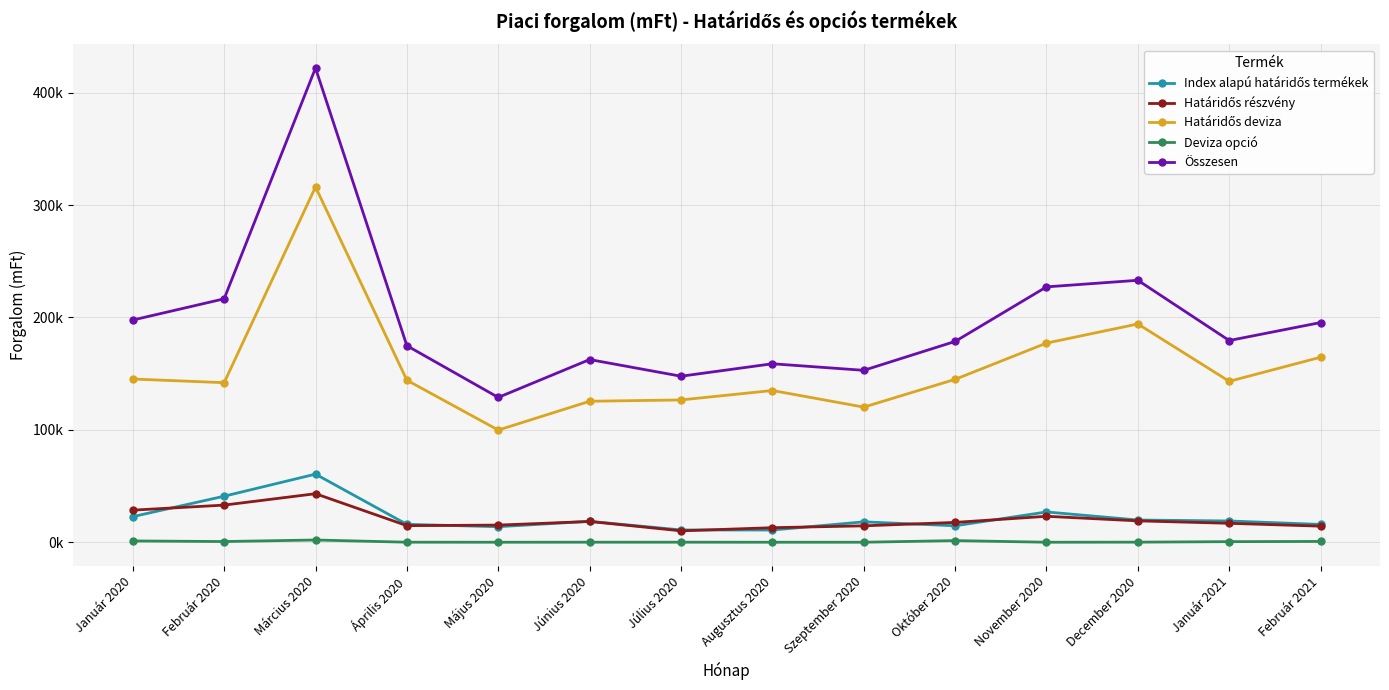

Reading right to left, what are all the values shown in this chart?

Index alapú határidős termékek: Február 2021=15827.7	Január 2021=18922.1	December 2020=19766.9	November 2020=26946.3	Október 2020=14639.3	Szeptember 2020=18145.7	Augusztus 2020=10863.0	Július 2020=10924.9	Június 2020=18616.8	Május 2020=13813.2	Április 2020=15910.1	Március 2020=60593.4	Február 2020=40955.1	Január 2020=22774.8
Határidős részvény: Február 2021=14303.5	Január 2021=16843.4	December 2020=19022.7	November 2020=23078.2	Október 2020=17643.7	Szeptember 2020=14588.8	Augusztus 2020=12932.9	Július 2020=10142.8	Június 2020=18467.1	Május 2020=15247.2	Április 2020=14760.5	Március 2020=43176.7	Február 2020=33043.0	Január 2020=28542.6
Határidős deviza: Február 2021=164615.0	Január 2021=143178.4	December 2020=194214.0	November 2020=177178.3	Október 2020=144933.4	Szeptember 2020=120215.1	Augusztus 2020=135004.0	Július 2020=126602.4	Június 2020=125433.1	Május 2020=99798.0	Április 2020=144157.8	Március 2020=316133.0	Február 2020=141959.0	Január 2020=145226.2
Deviza opció: Február 2021=714.0	Január 2021=526.5	December 2020=69.6	November 2020=0.0	Október 2020=1449.0	Szeptember 2020=0.0	Augusztus 2020=0.0	Július 2020=32.6	Június 2020=33.2	Május 2020=0.0	Április 2020=35.9	Március 2020=1993.0	Február 2020=623.0	Január 2020=1154.8
Összesen: Február 2021=195475.0	Január 2021=179470.5	December 2020=233073.2	November 2020=227202.8	Október 2020=178665.4	Szeptember 2020=152949.6	Augusztus 2020=158799.9	Július 2020=147702.7	Június 2020=162550.2	Május 2020=128858.5	Április 2020=174864.4	Március 2020=421896.1	Február 2020=216580.1	Január 2020=197698.4